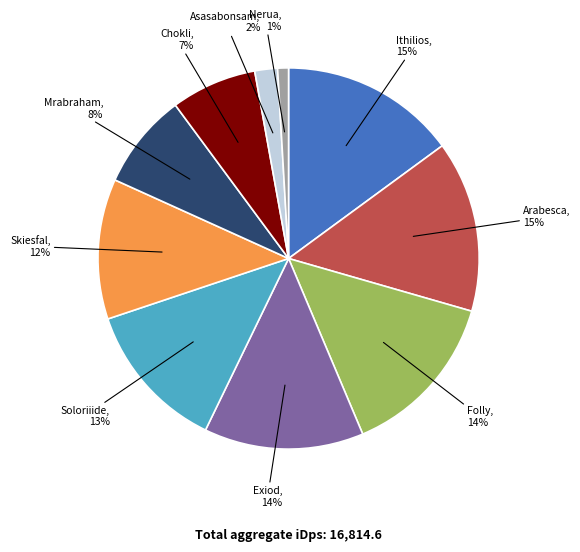

Which slice is the smallest?

Nerua